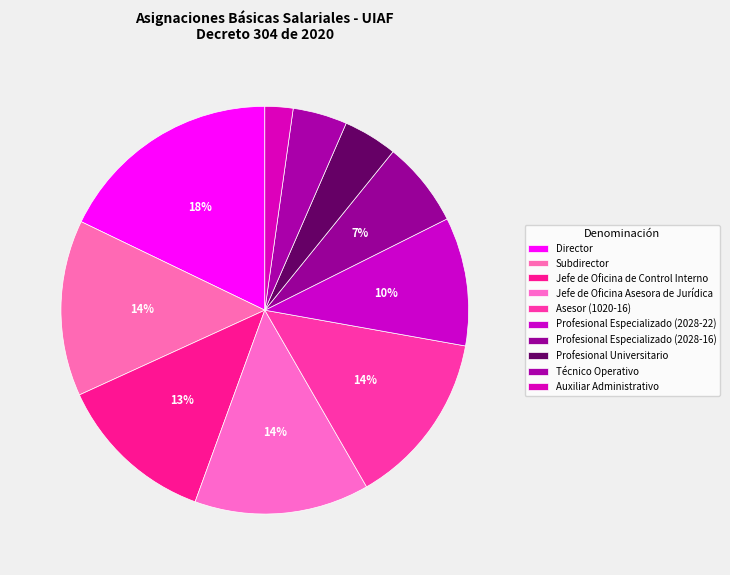

Does Técnico Operativo represent more than half of the total?

No